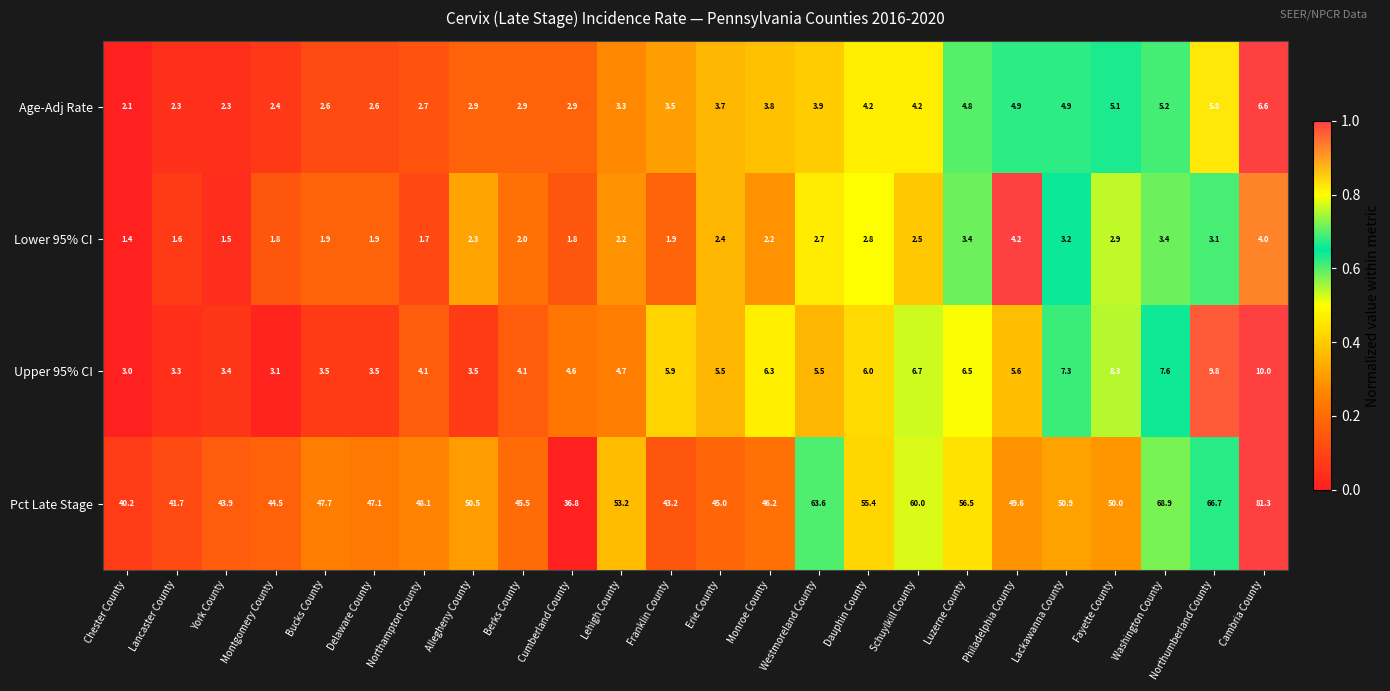

At which category does the chart reach its peak across all series?

Cambria County